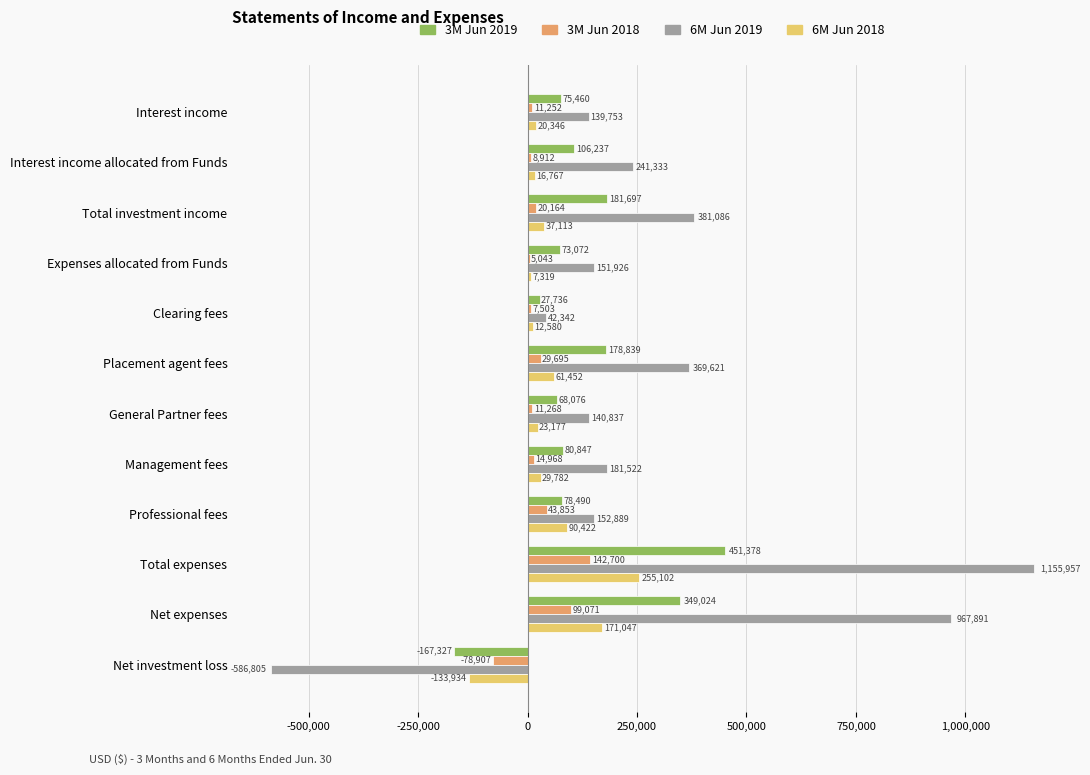

Which category has the highest value in the 6M Jun 2019 series?

Total expenses